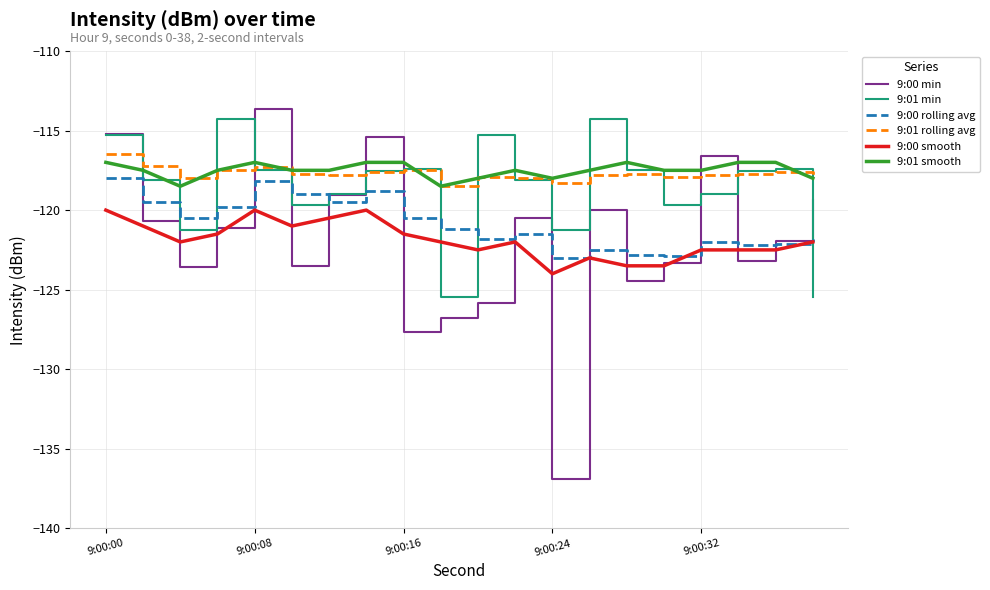

What is the sum of all 9:01 smooth values?

-2350.0